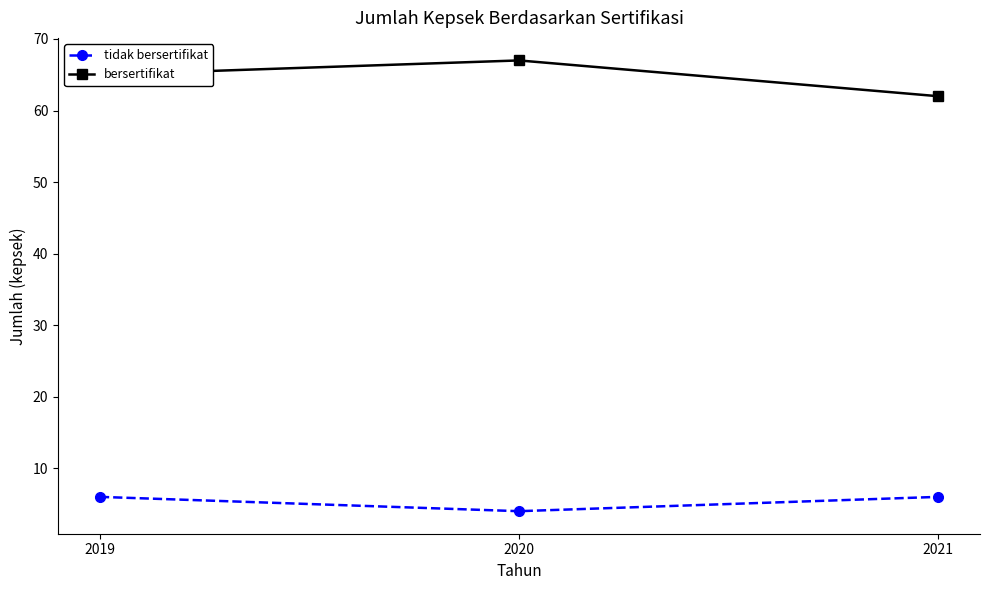

Reading left to right, transcribe all the data shown in this chart.

tidak bersertifikat: 2019=6	2020=4	2021=6
bersertifikat: 2019=65	2020=67	2021=62